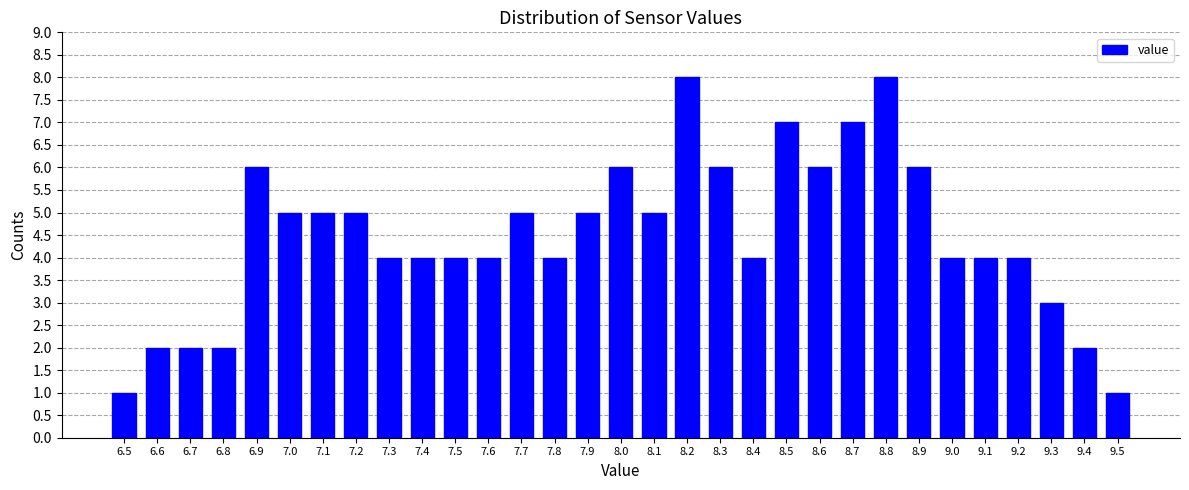

What is the label of the 26th bar from the right?

7.0